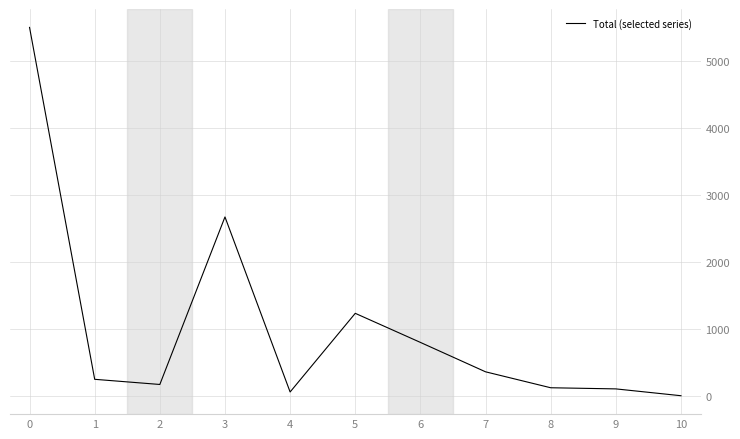

What is the sum of the values at 6 and 1?

1041